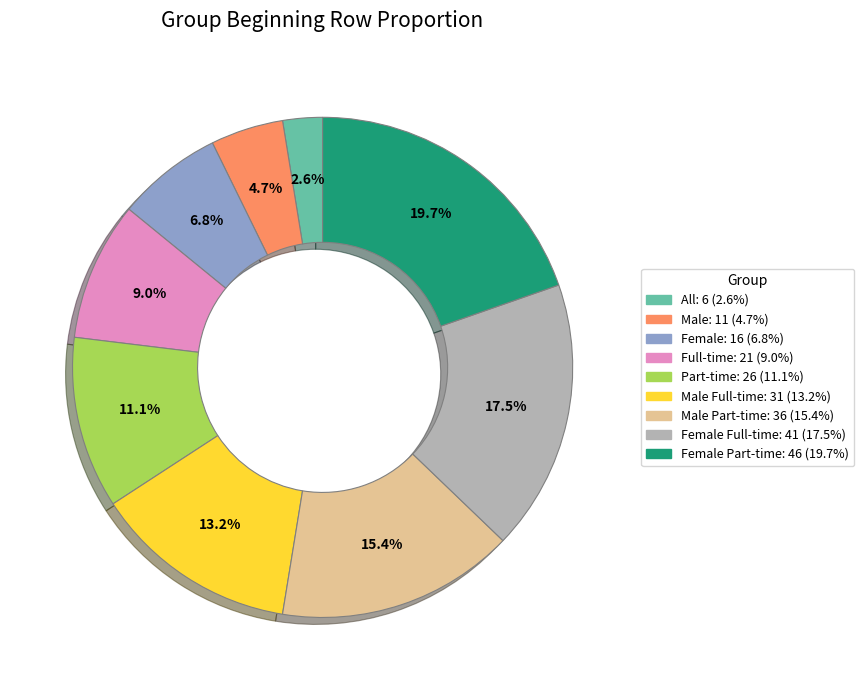

Does any single category account for the majority?

No